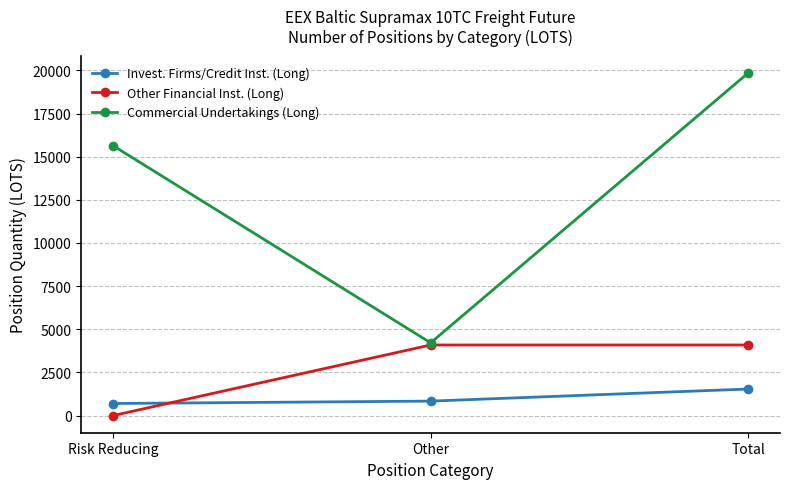

Reading left to right, transcribe all the data shown in this chart.

Invest. Firms/Credit Inst. (Long): 700.0	839.0	1539.0
Other Financial Inst. (Long): 0.0	4090.0	4090.0
Commercial Undertakings (Long): 15638.4	4215.0	19853.4